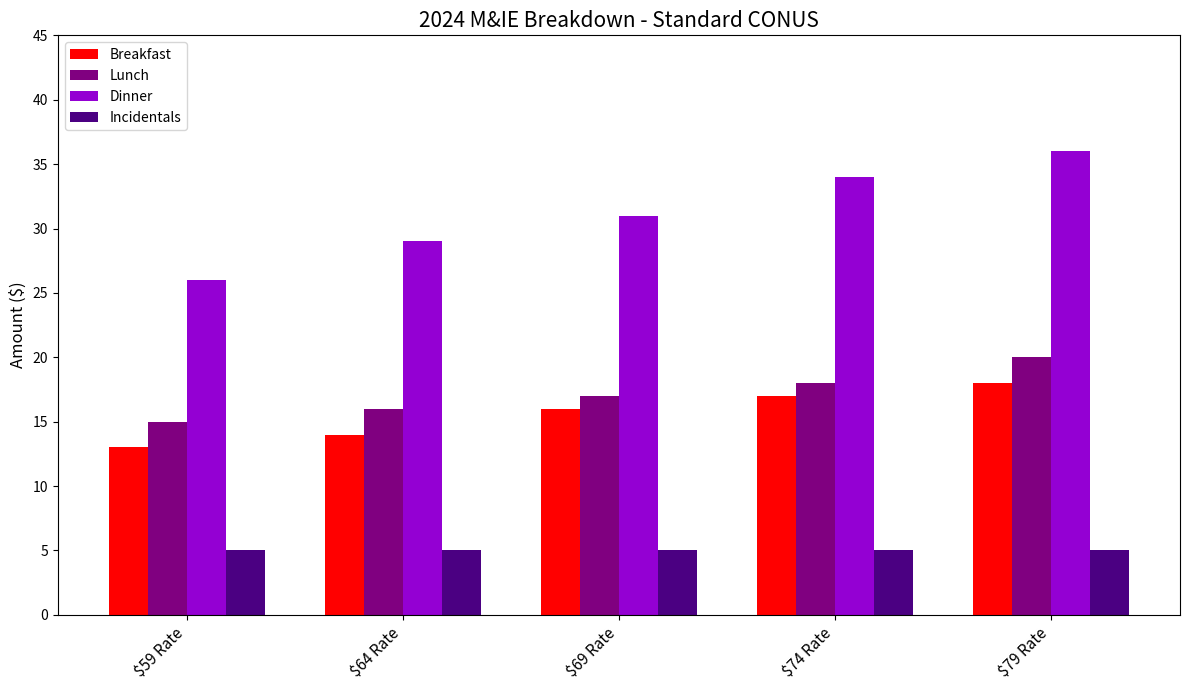

How many bars are there in each group?

4